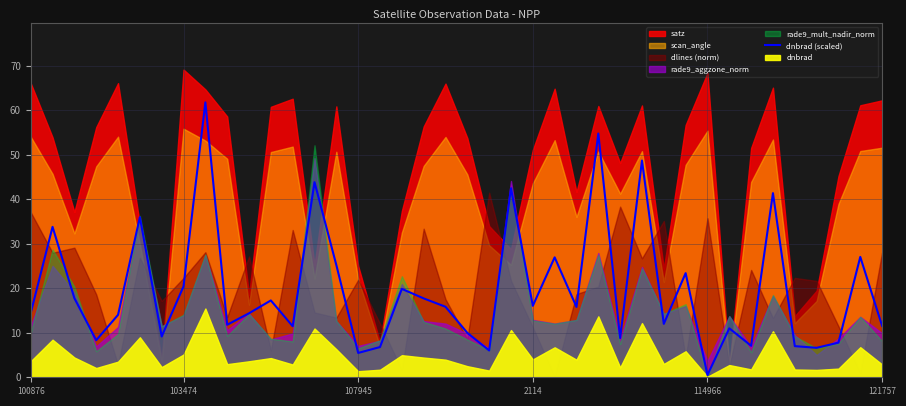

What is the difference between the maximum and second lowest values?

56.3